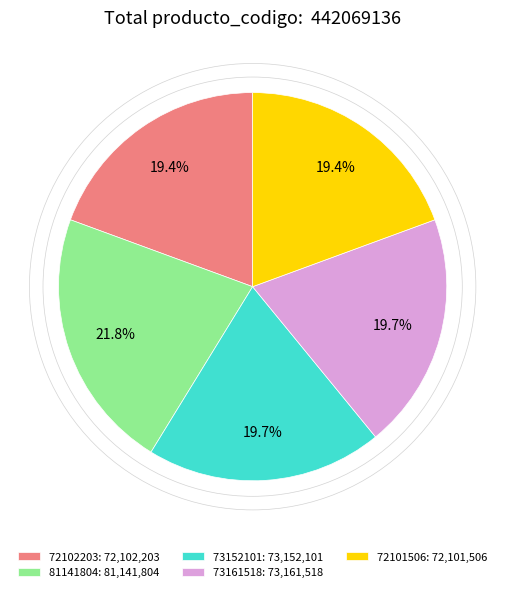

What is the ratio of the value at 81141804: 81,141,804 to the value at 72101506: 72,101,506?

1.1